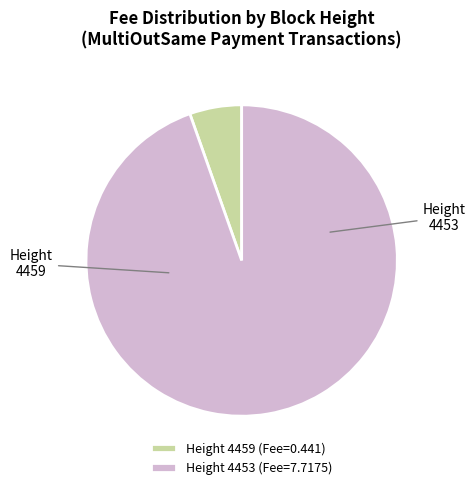

Do Height 4459 (Fee=0.441) and Height 4453 (Fee=7.7175) together represent more than half of the pie?

Yes